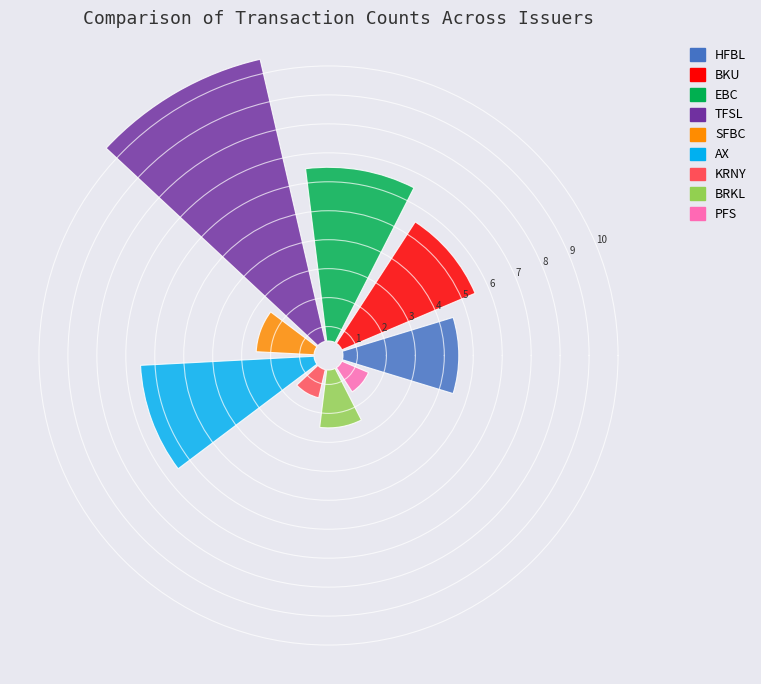

Which slice is the largest?

TFSL